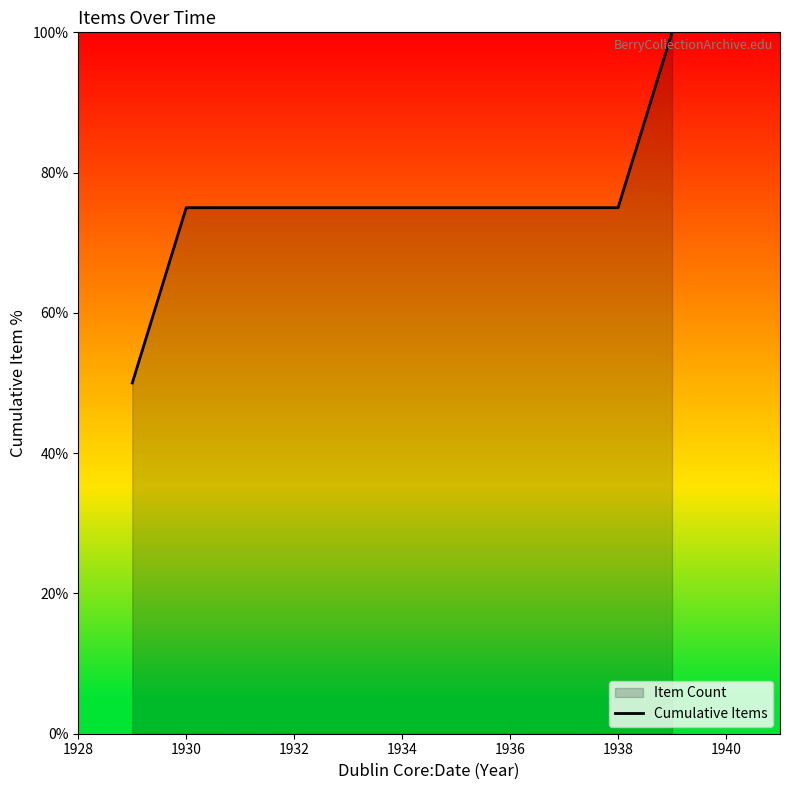

What is the maximum value shown in the chart?

100